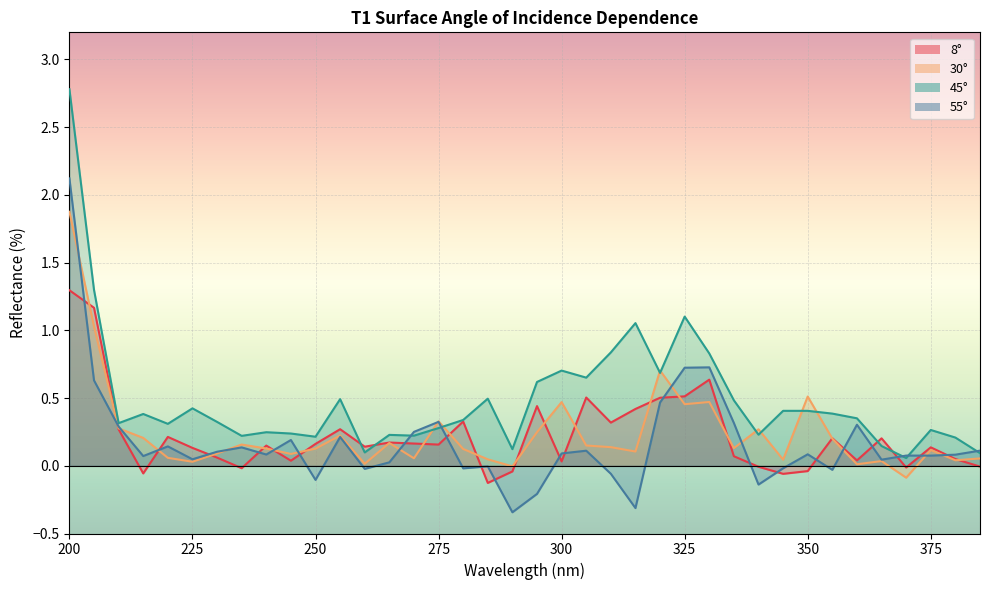

How many interior local peaks does the 45° series have?

11